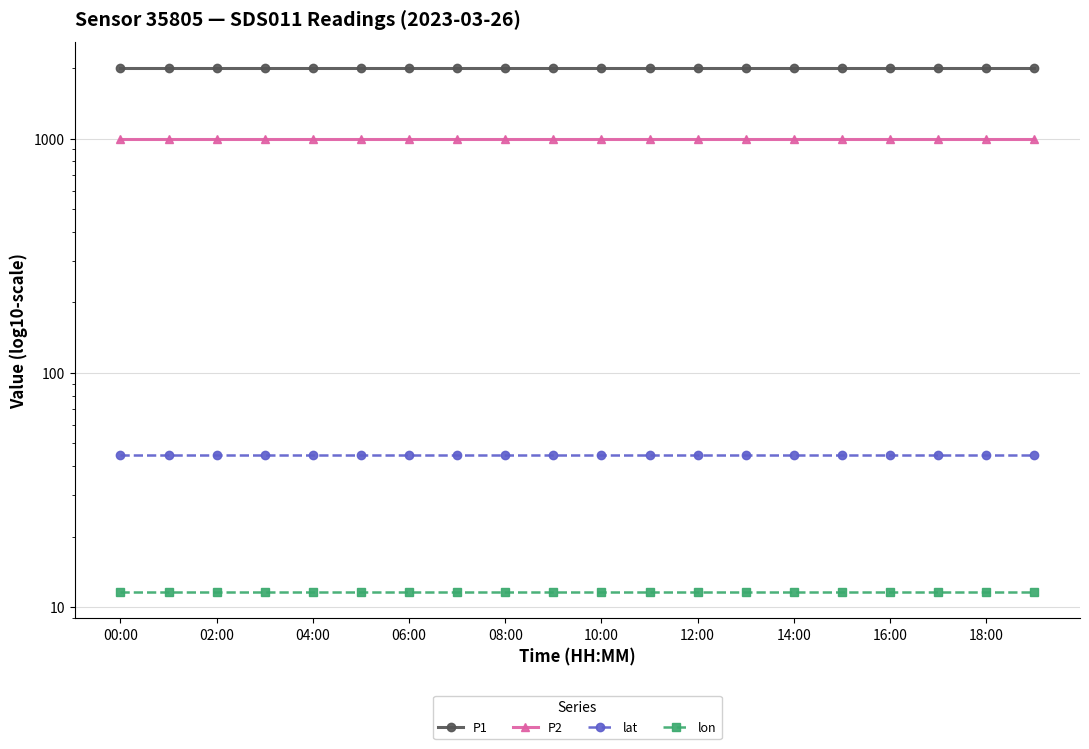

True or false: lon and lat intersect in this chart.

False